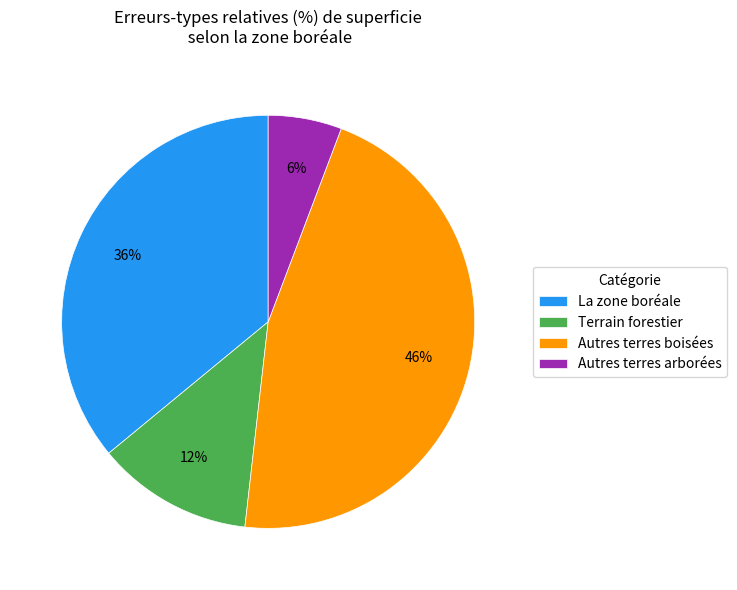

To the nearest percent, what portion does Autres terres boisées represent?

46%